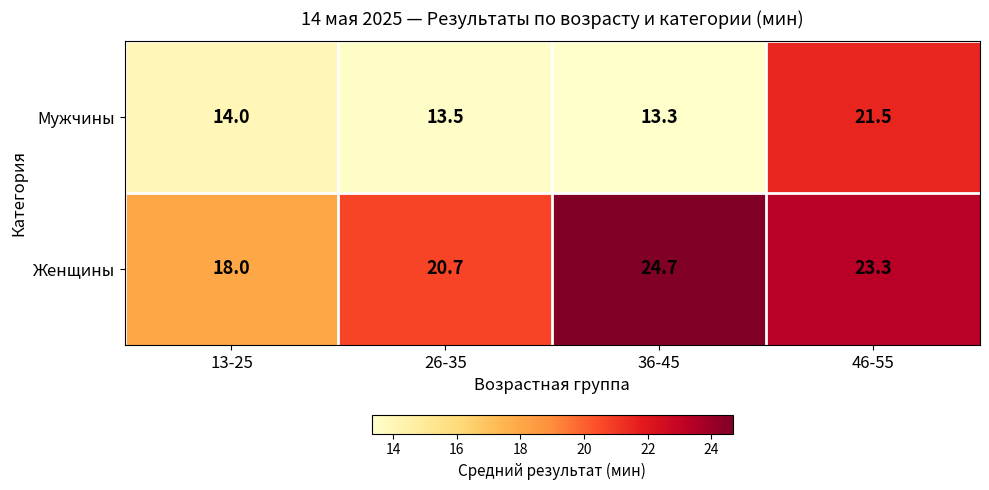

List the series in order of their peak value, lowest first.

Мужчины, Женщины